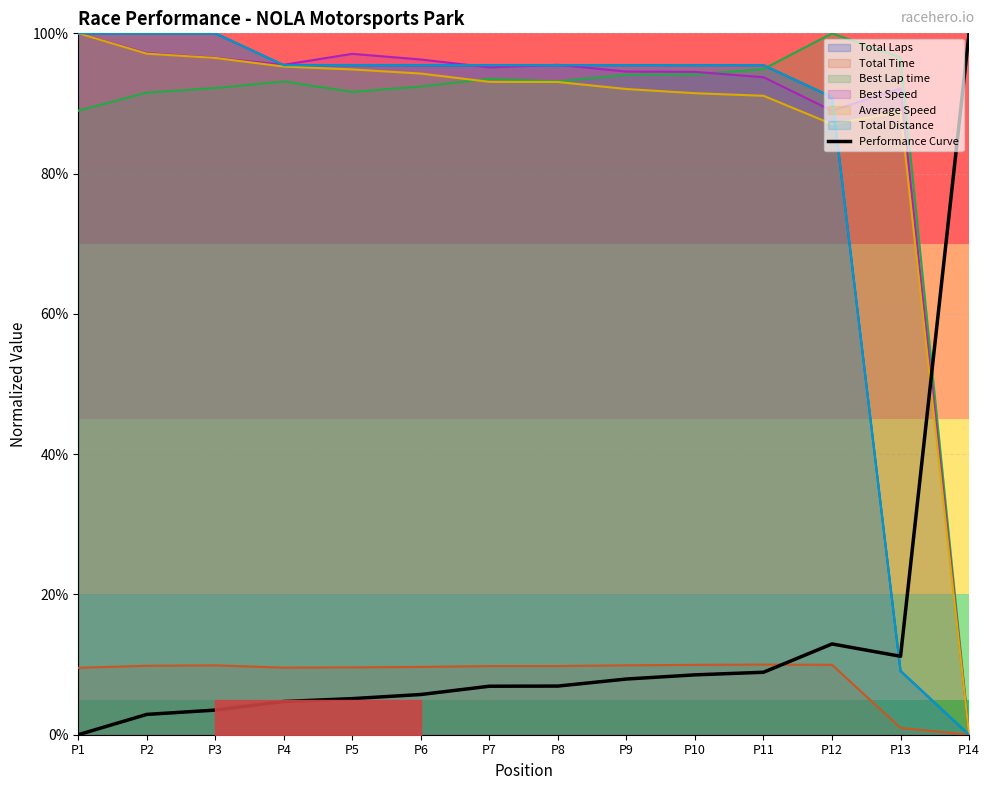

At which category does the chart reach its minimum across all series?

P1